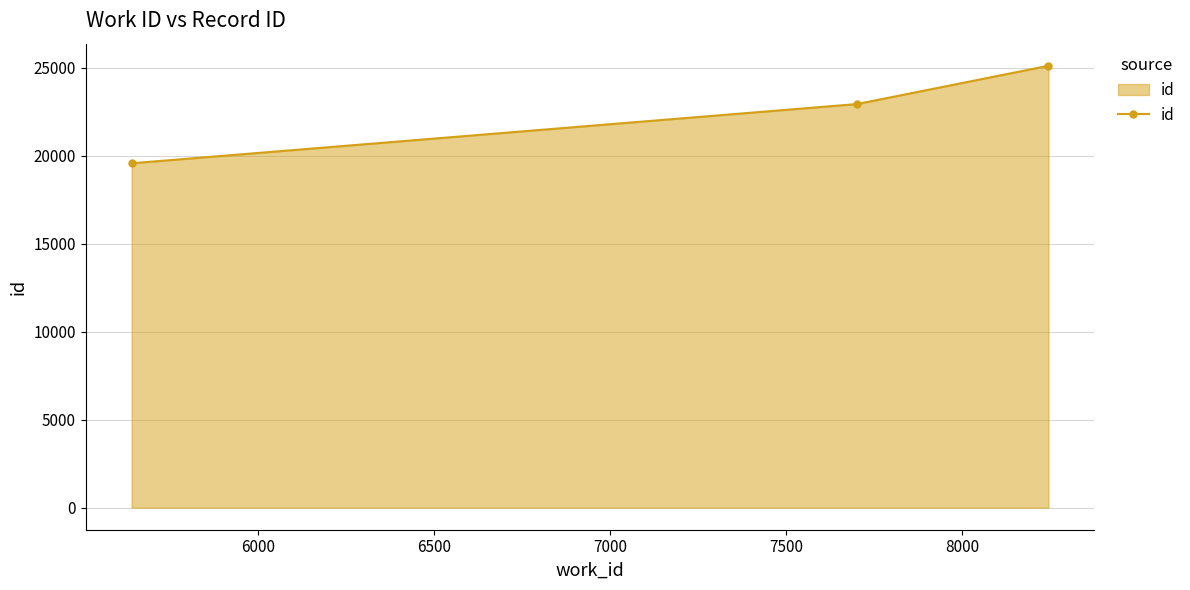

Count the number of data series in this chart.

1